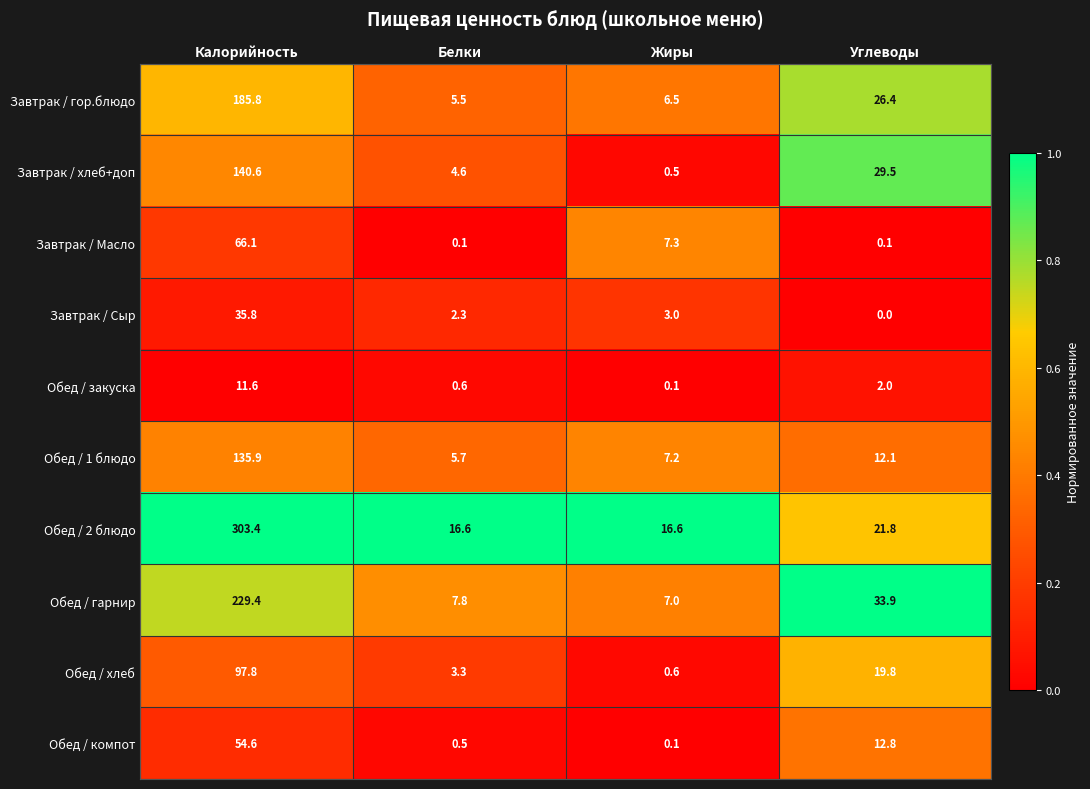

What value does the Обед / 1 блюдо series have at Жиры?

7.2